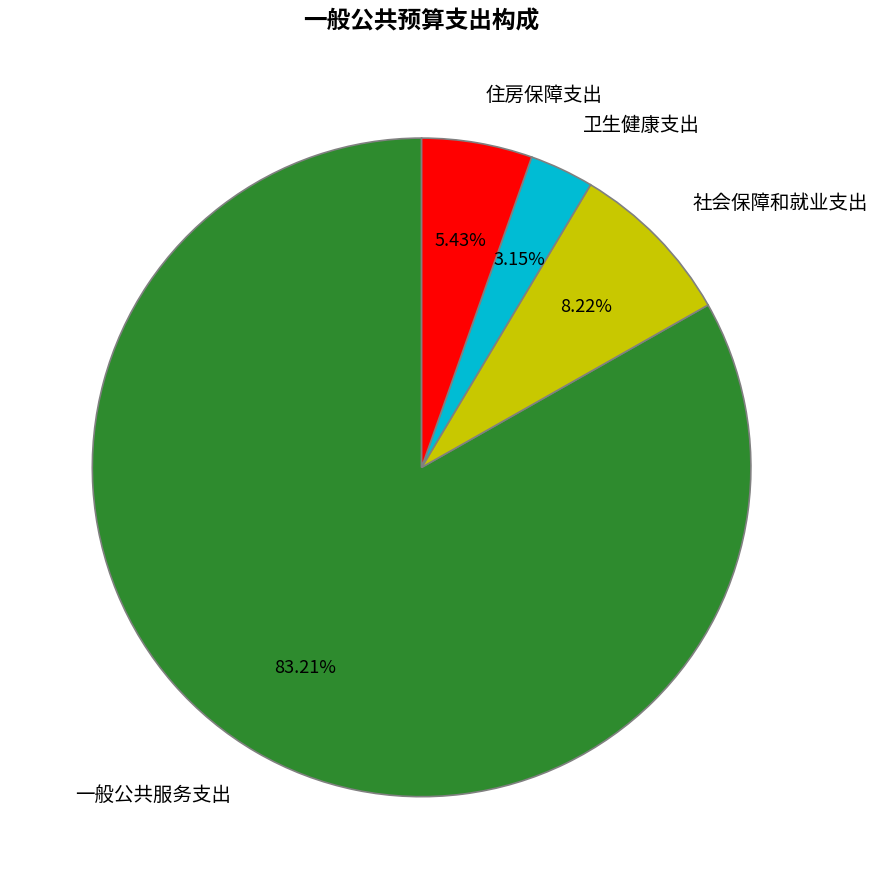

Which category has the smallest portion of the pie?

卫生健康支出